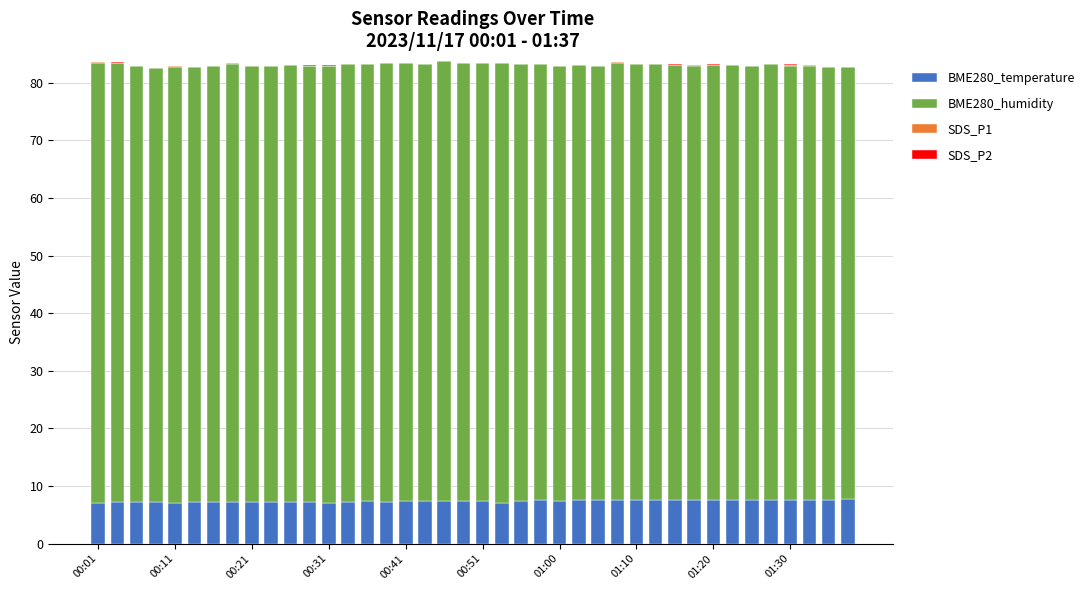

Are the bars horizontal?

No